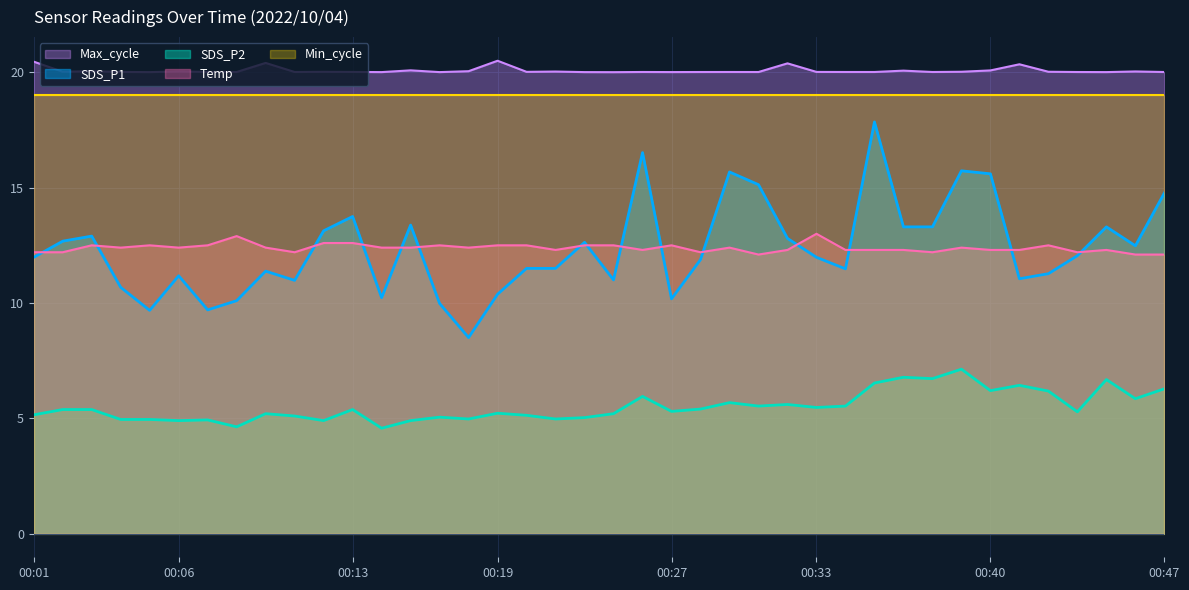

Between 00:47 and 00:13, which is larger?

00:47